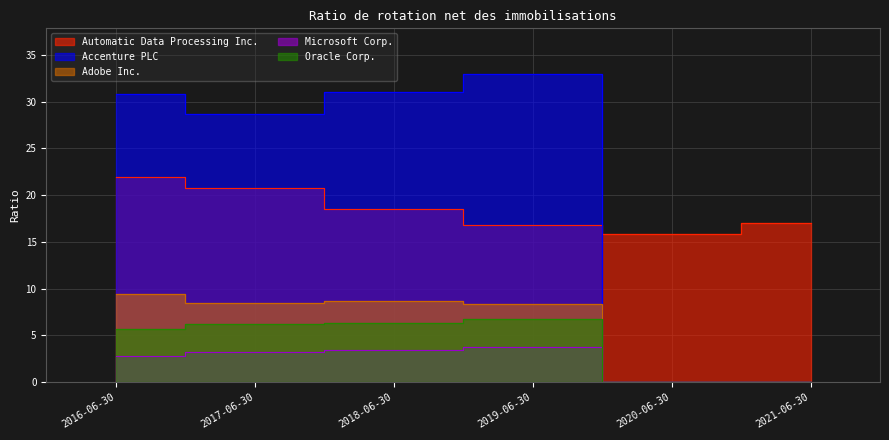

What is the label of the 2nd point from the right?

2020-06-30